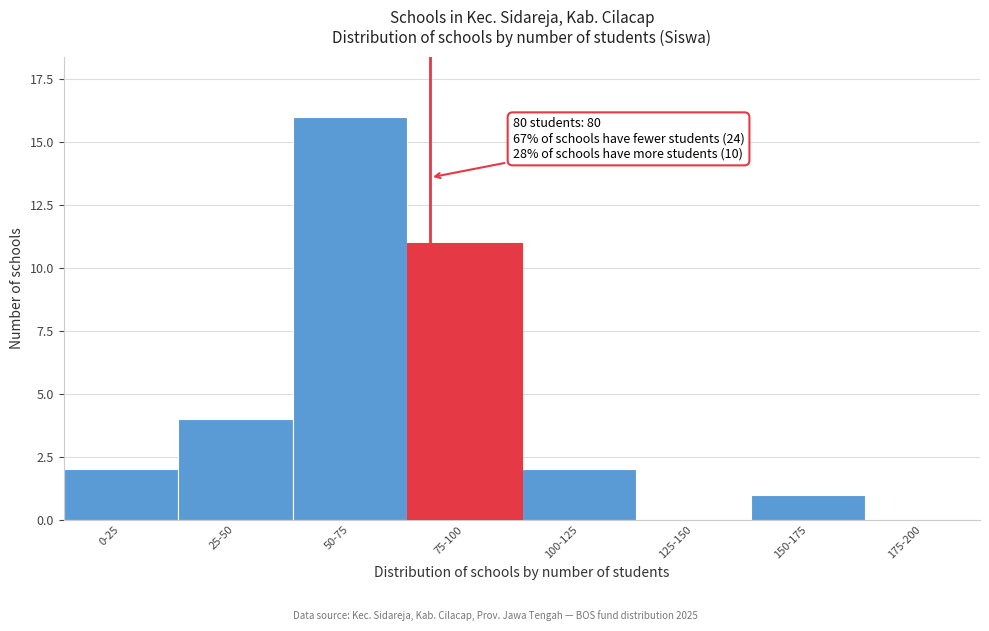

Reading left to right, transcribe all the data shown in this chart.

0-25=2	25-50=4	50-75=16	75-100=11	100-125=2	125-150=0	150-175=1	175-200=0